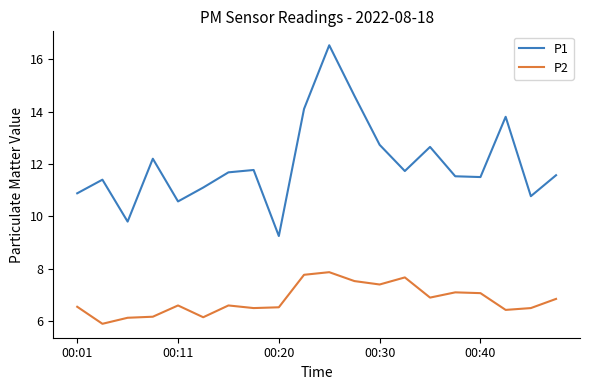

True or false: P2 and P1 cross at least once.

False